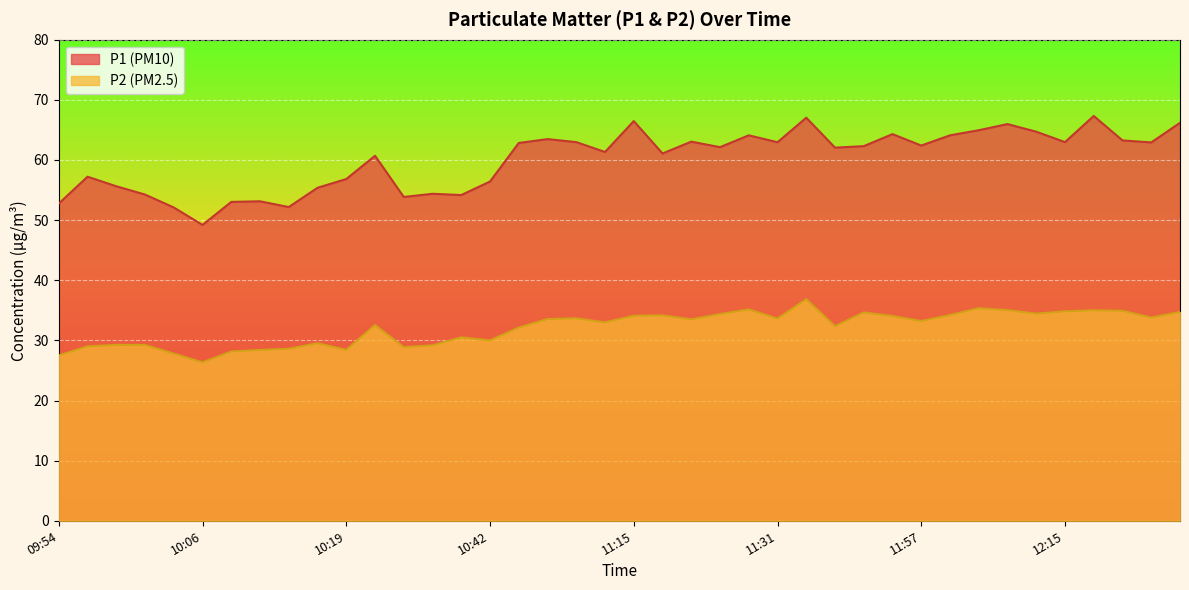

Which label corresponds to the largest value in the chart?

12:17